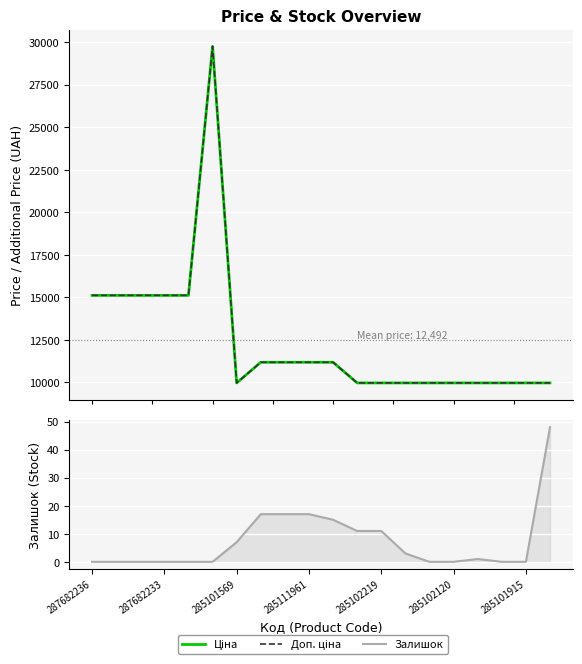

What is the average value of the Залишок series?

7.3